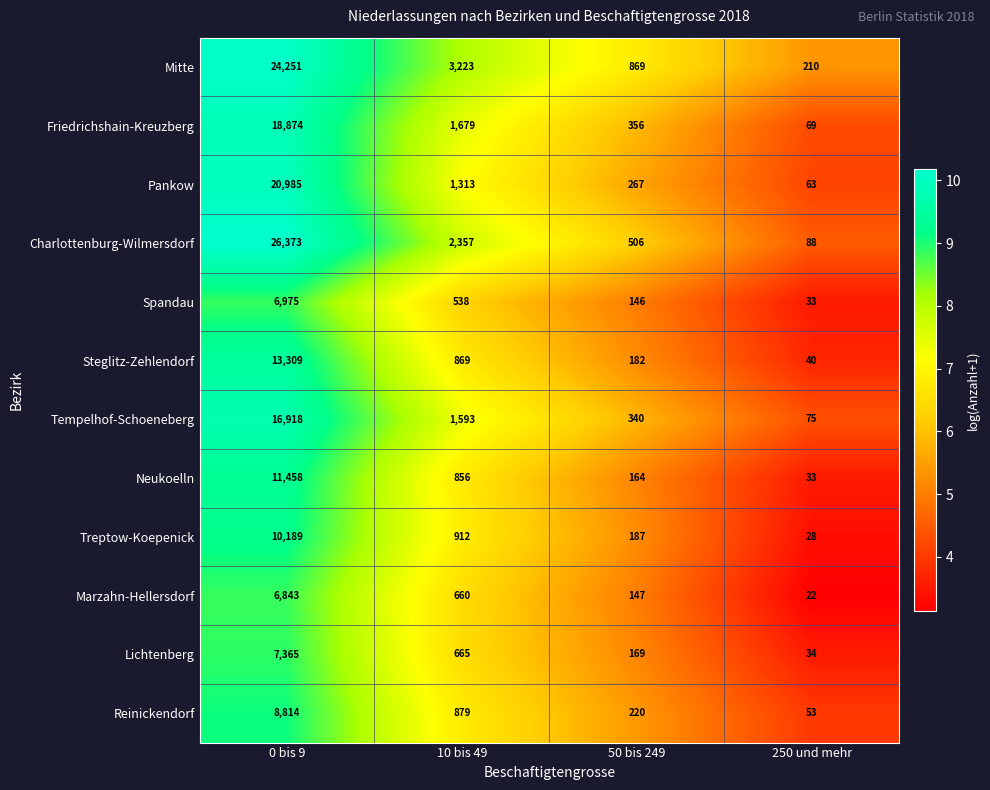

What is the minimum value shown in the chart?

22